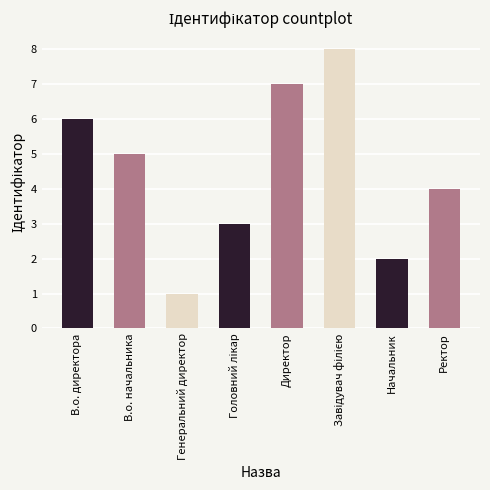

Count the values in the range 3 to 7.

5